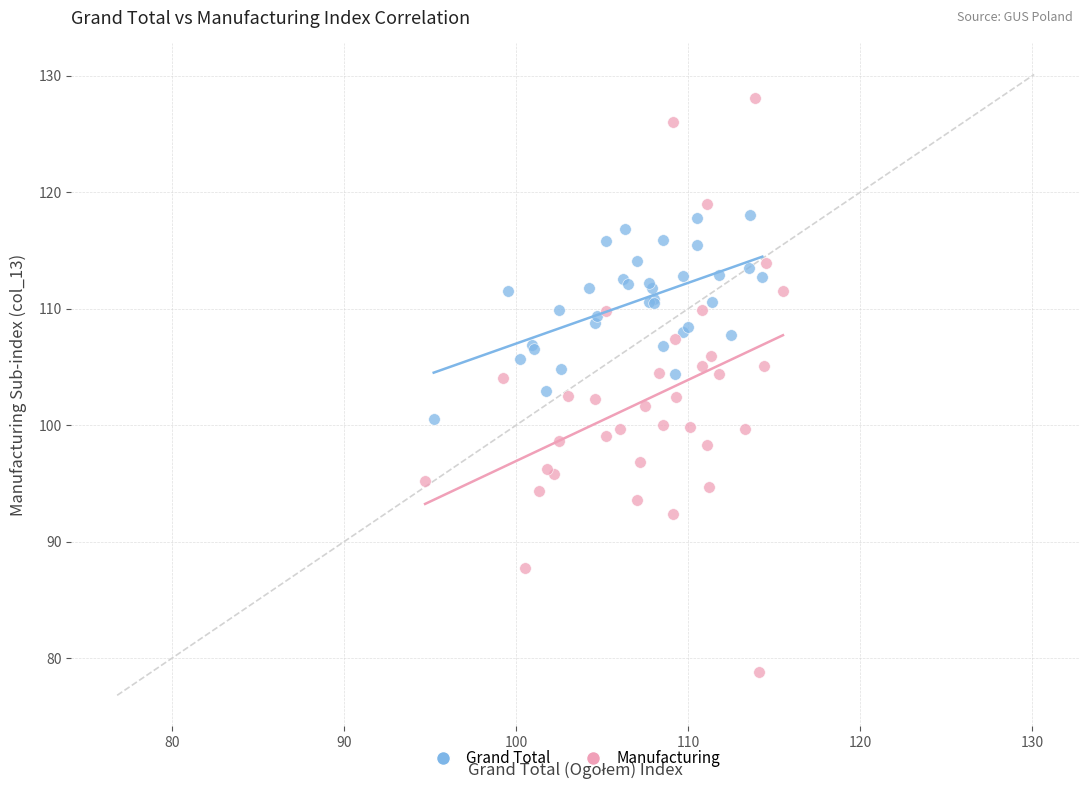

Which series has the largest Y range (max minus min)?

Manufacturing